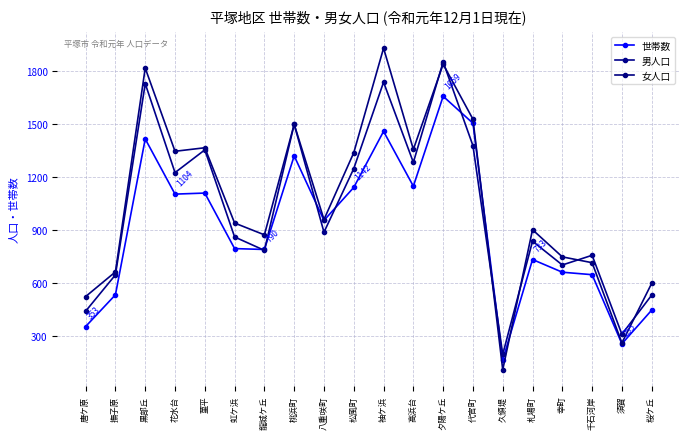

What is the average value of the 男人口 series?

1013